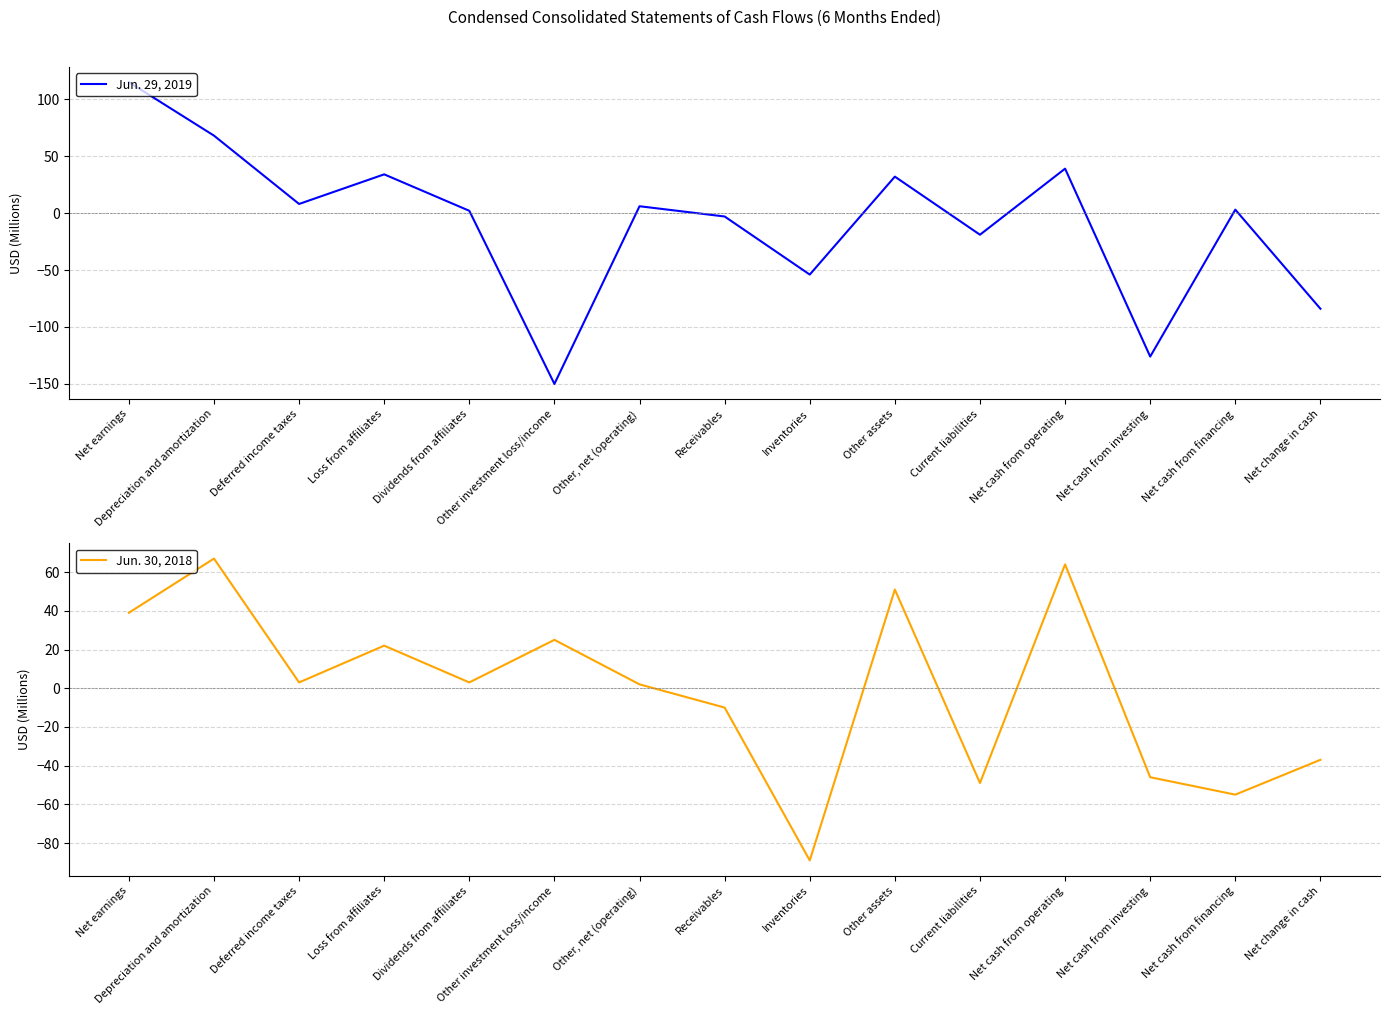

What is the highest value of the Jun. 29, 2019 series?

115